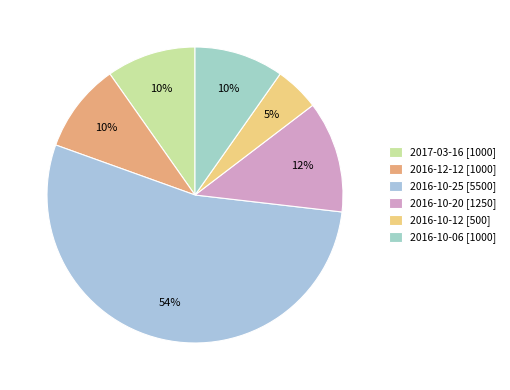

How many segments does this pie chart have?

6